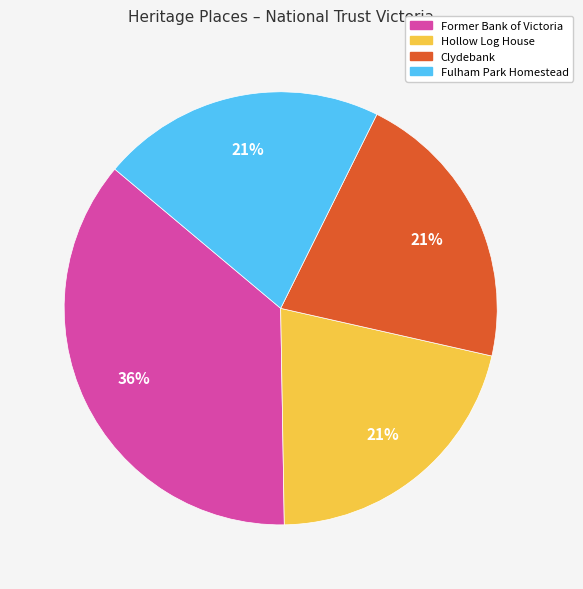

How many segments does this pie chart have?

4